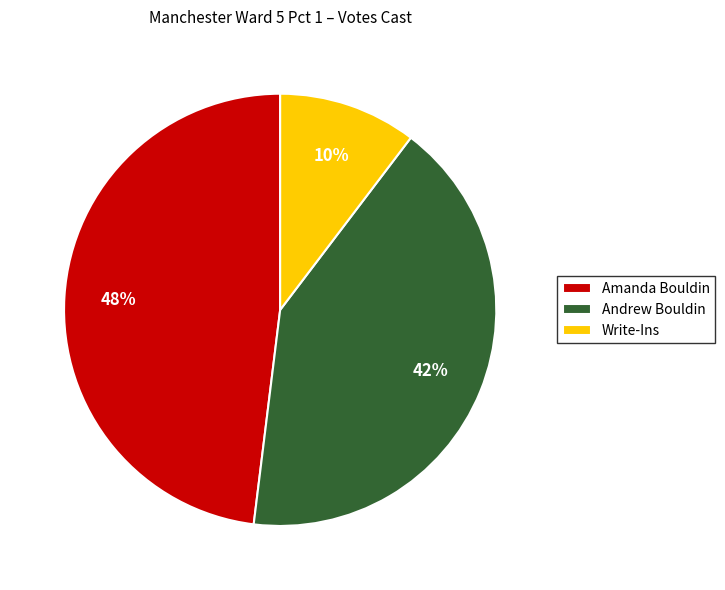

Between Write-Ins and Andrew Bouldin, which is larger?

Andrew Bouldin